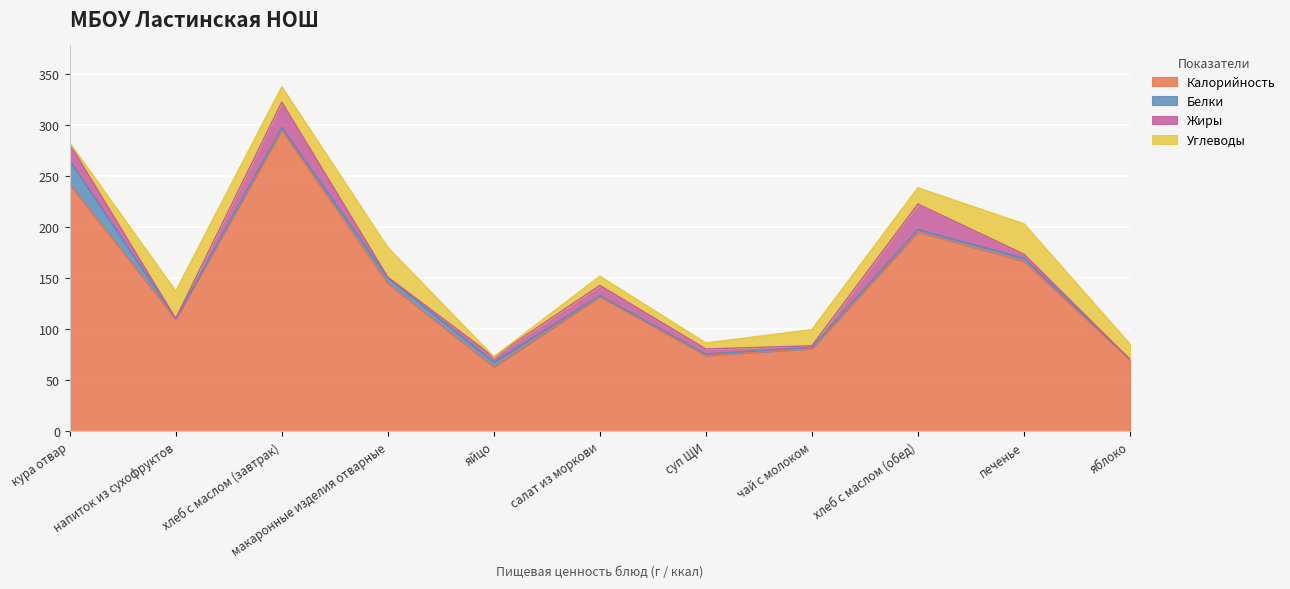

True or false: Калорийность and Белки intersect in this chart.

False